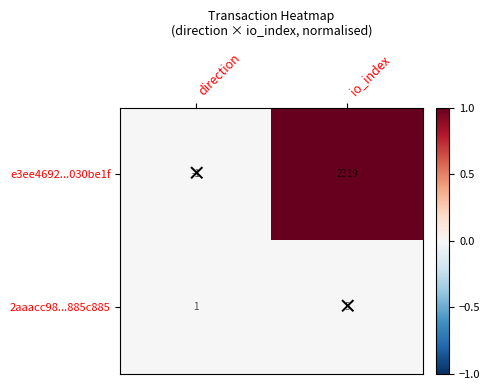

Rank the series at io_index from lowest to highest value.

2aaacc98...885c885, e3ee4692...030be1f